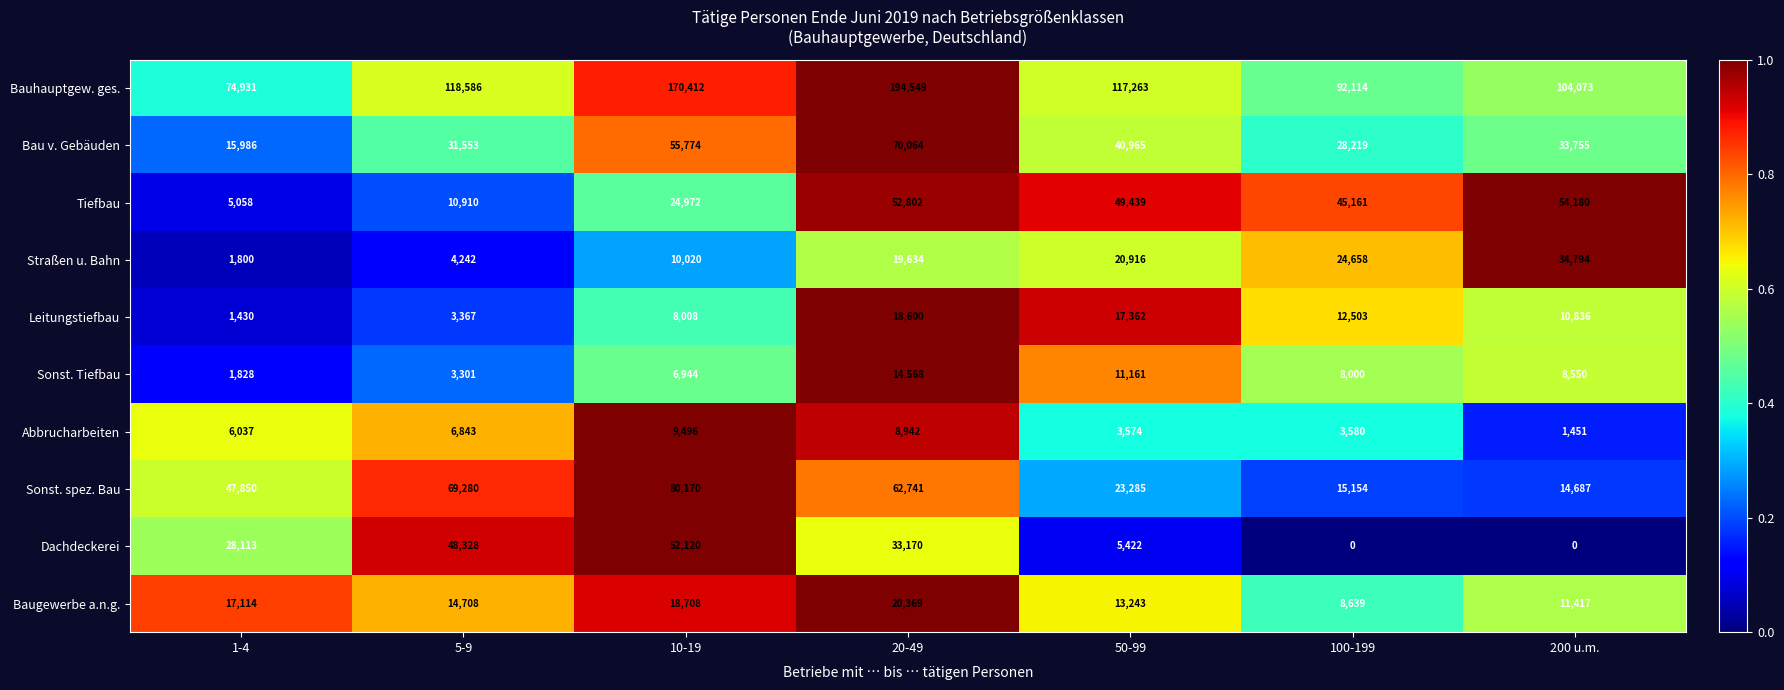

At which label is Straßen u. Bahn closest to 18297?

20-49